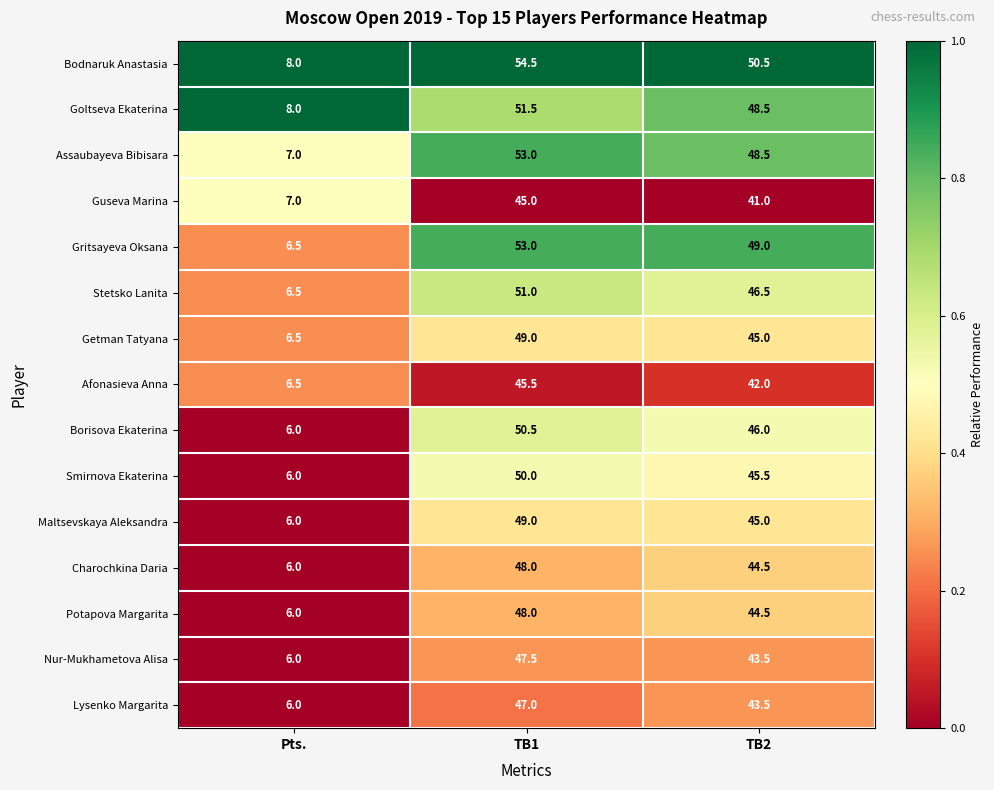

Where does the Charochkina Daria series first go above 44?

TB1